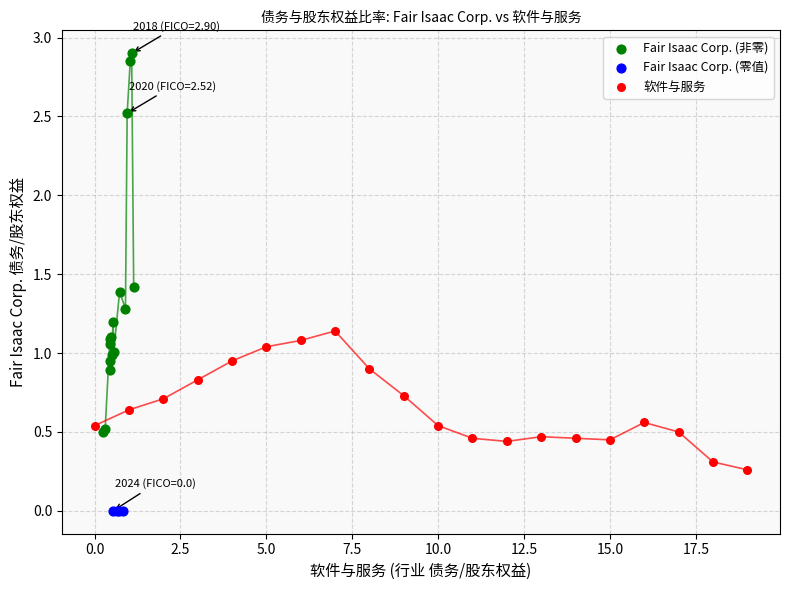

Which series reaches the minimum Y coordinate?

Fair Isaac Corp. (零值)